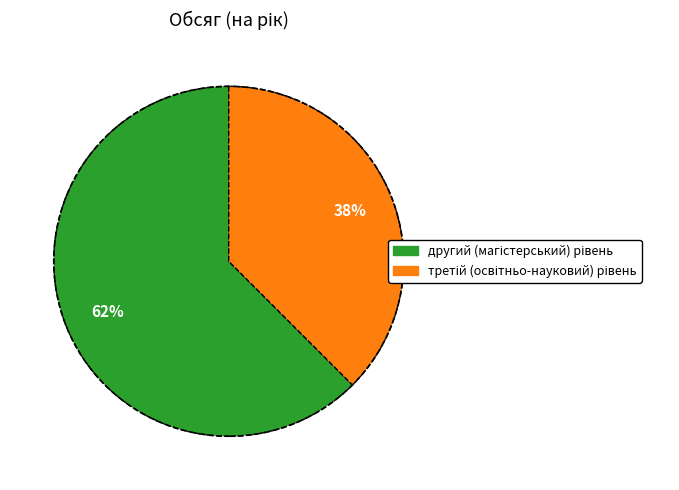

To the nearest percent, what is the average slice percentage?

50%